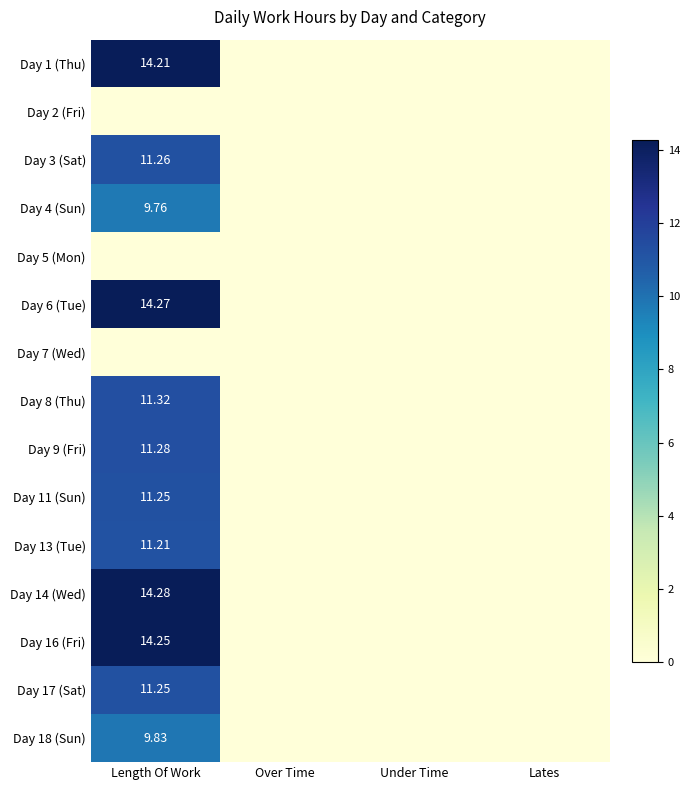

Is the value of Day 16 (Fri) at Over Time greater than the value of Day 18 (Sun) at Length Of Work?

No